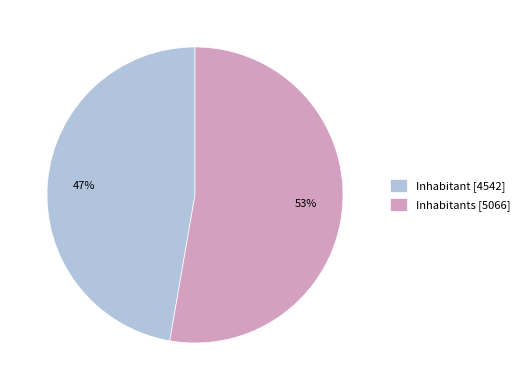

Which category accounts for the majority?

Inhabitants [5066]